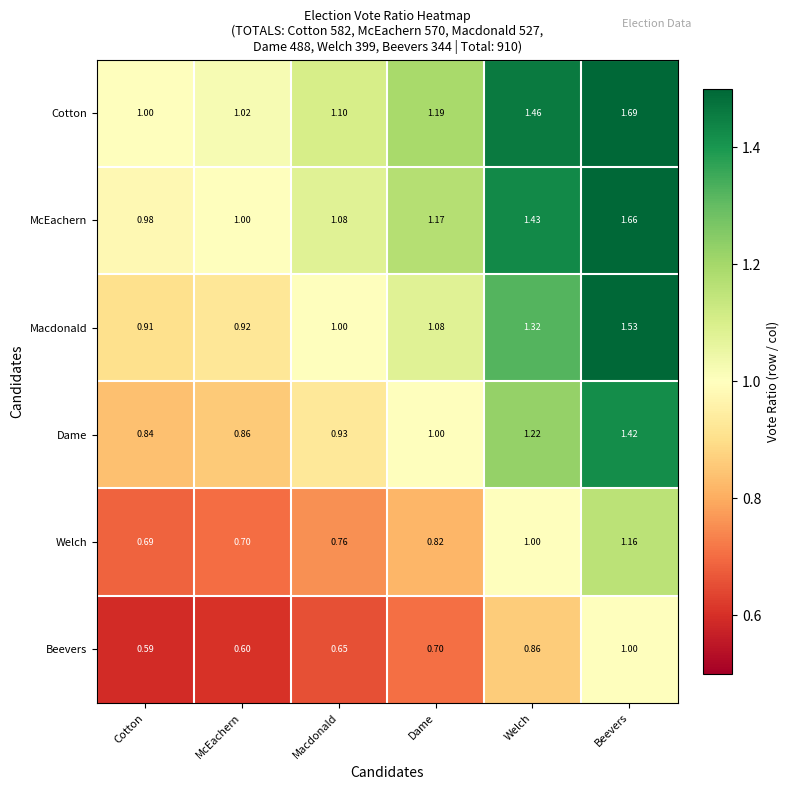

Which series has the largest range (max minus min)?

Cotton